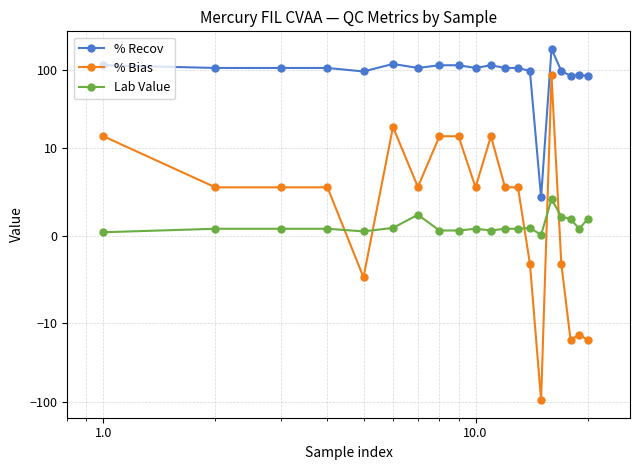

Reading left to right, transcribe all the data shown in this chart.

% Recov: 114.3	105.5	105.5	105.5	95.2	118.7	105.6	114.3	114.3	105.5	114.3	105.5	105.5	96.8	4.4	184.5	96.8	83.6	86.0	83.6
% Bias: 14.3	5.5	5.5	5.5	-4.8	18.7	5.6	14.3	14.3	5.5	14.3	5.5	5.5	-3.2	-95.6	84.8	-3.2	-16.4	-14.0	-16.4
Lab Value: 0.4	0.8	0.8	0.8	0.5	0.9	2.4	0.6	0.6	0.8	0.6	0.8	0.8	0.9	0.1	4.2	2.2	1.9	0.8	1.9